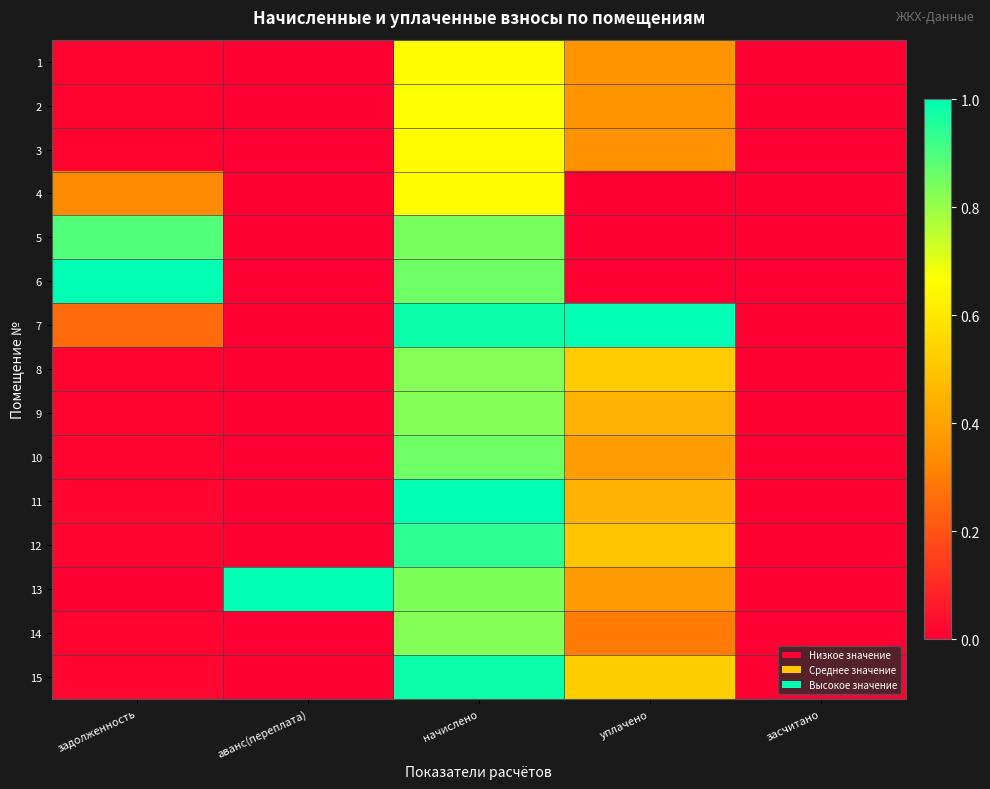

How many categories are shown in the chart?

5